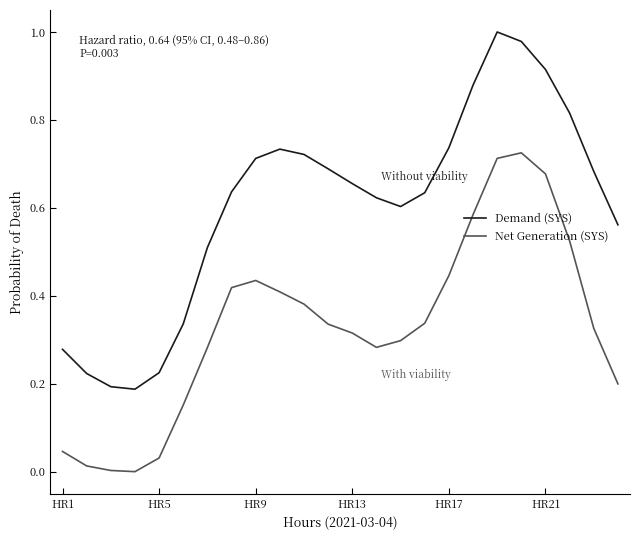

List the series in order of their peak value, lowest first.

Net Generation (SYS), Demand (SYS)